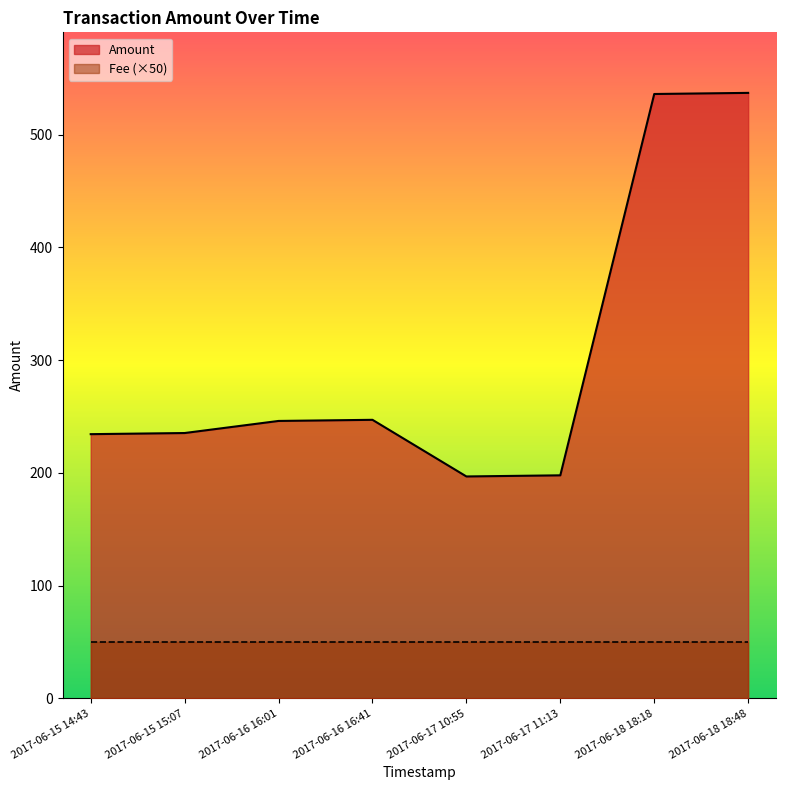

At which category does the data reach its first local valley?

2017-06-17 10:55